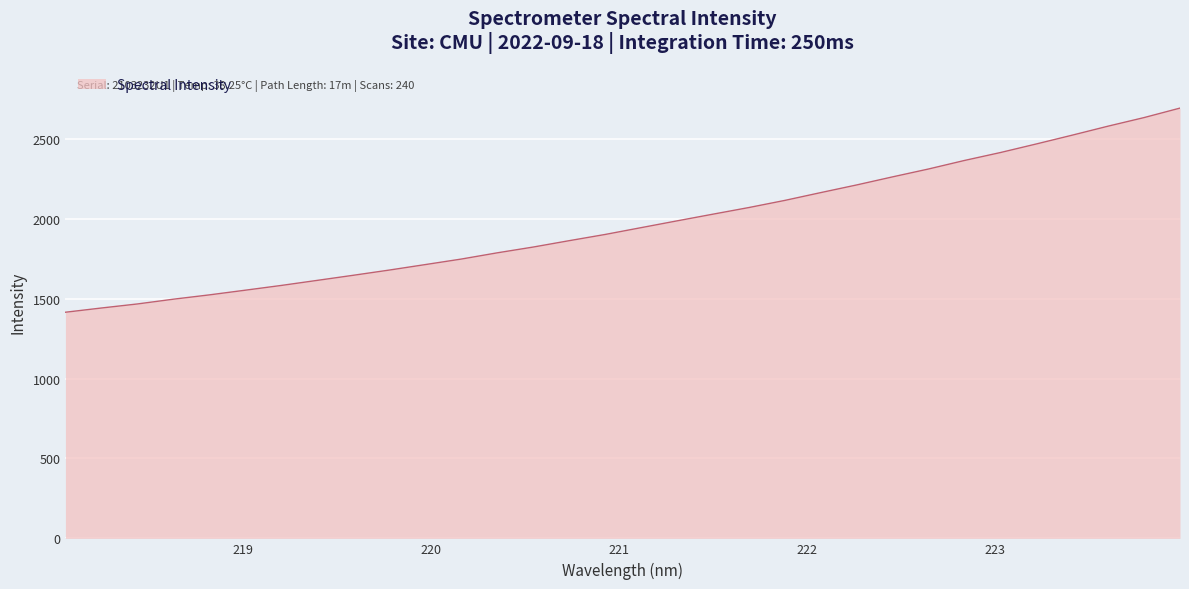

What is the minimum value shown in the chart?

1414.7